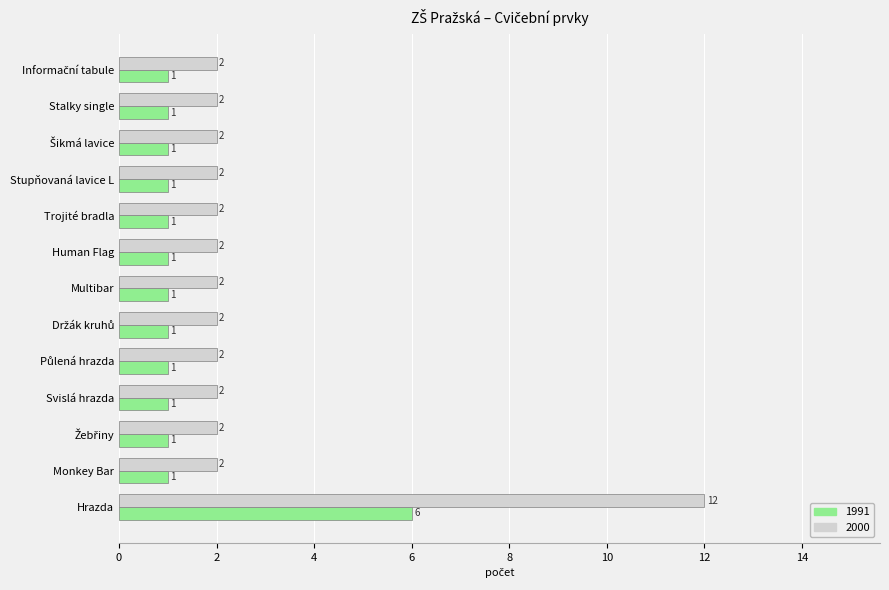

Which category has the highest value in the 2000 series?

Hrazda